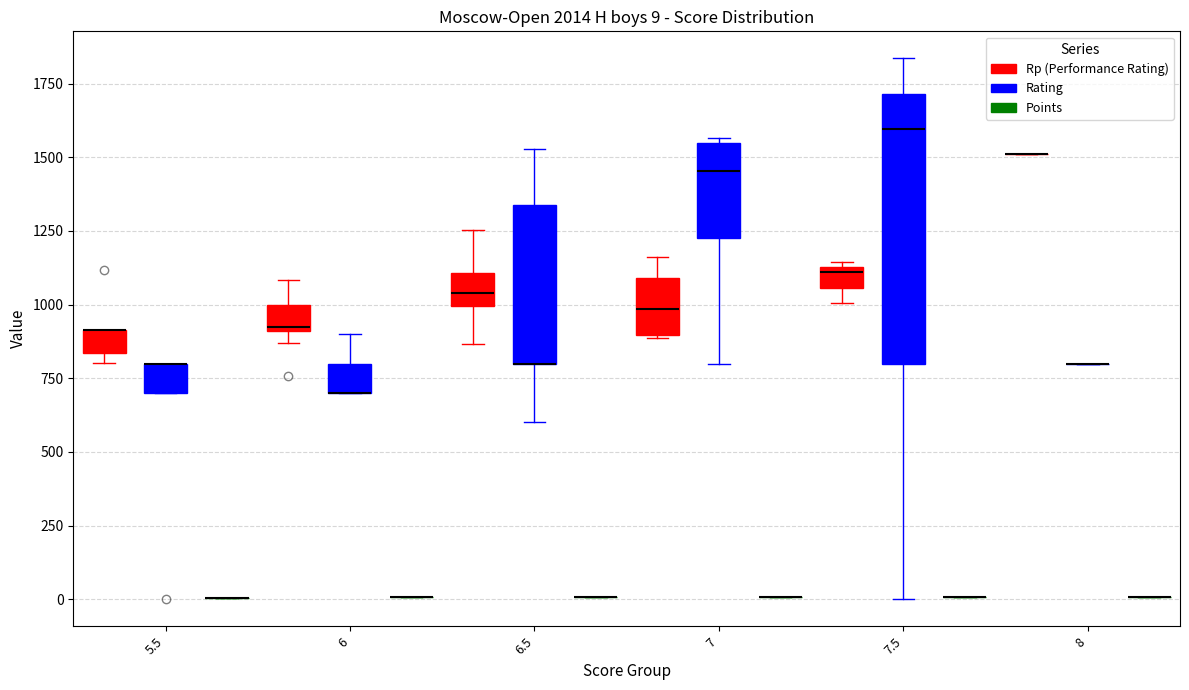

Which box is the tallest, from its lower edge to its upper edge?

7.5 (Rating)